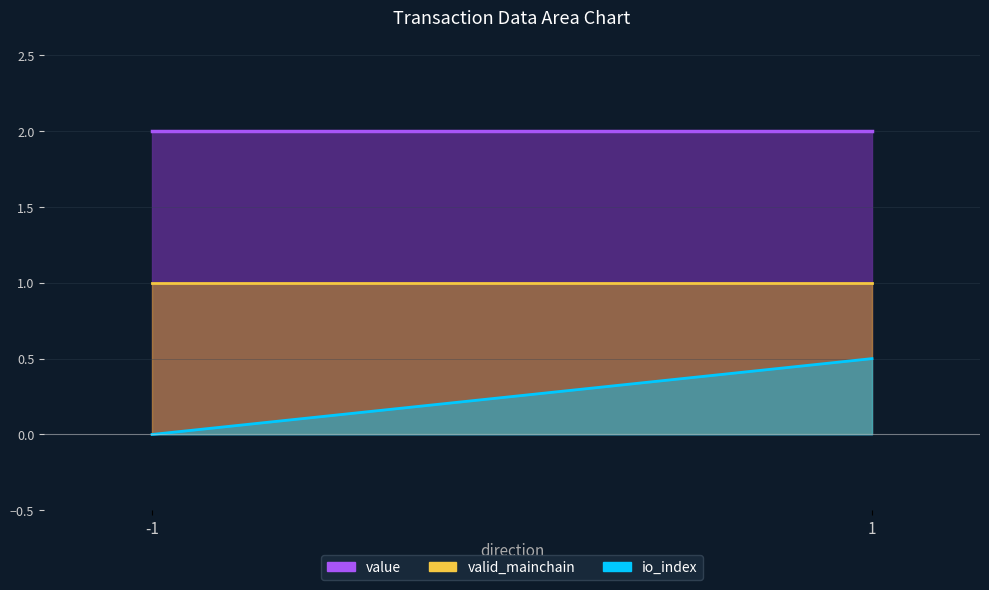

Does the chart display data point markers on the line(s)?

No